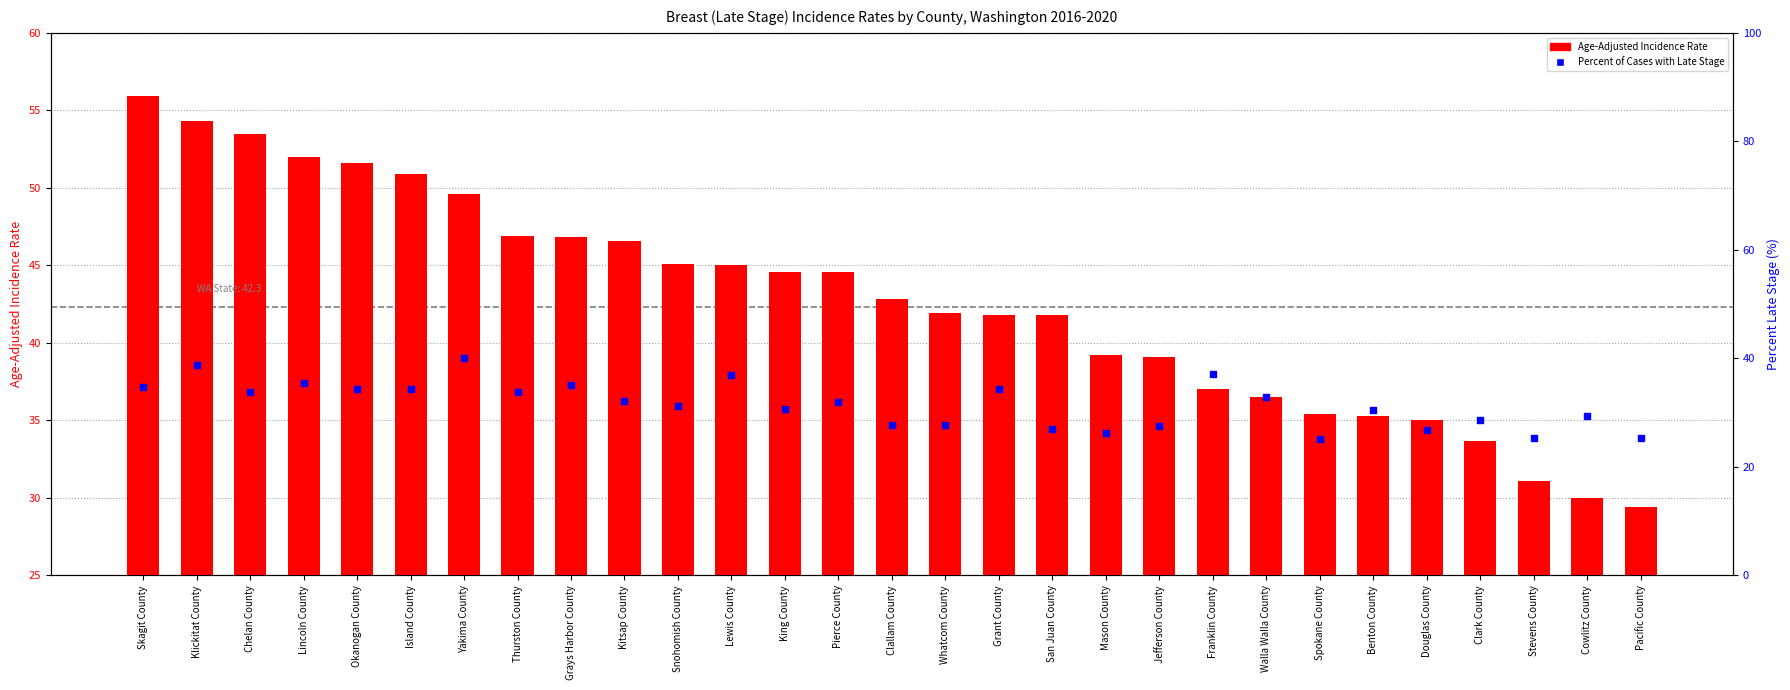

Is the value of Age-Adjusted Incidence Rate at Benton County greater than the value of Percent of Cases with Late Stage at Stevens County?

Yes